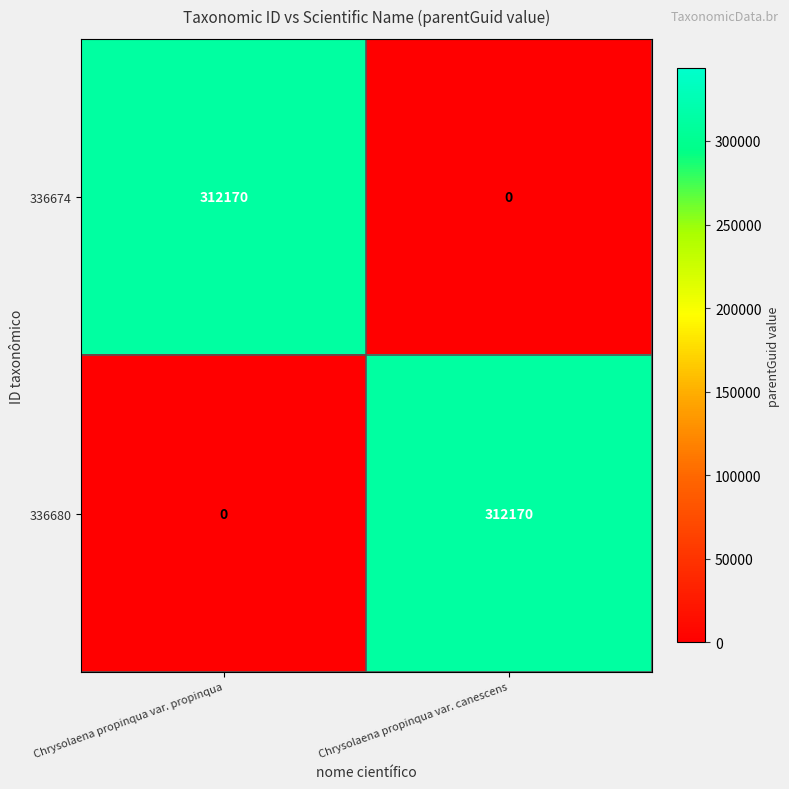

How many categories are shown in the chart?

2